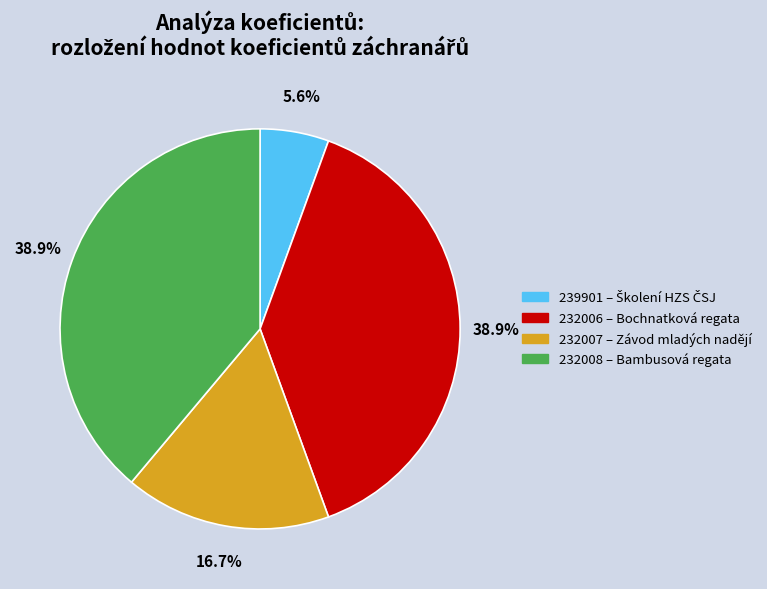

To the nearest percent, what percentage of the pie is 239901?

6%